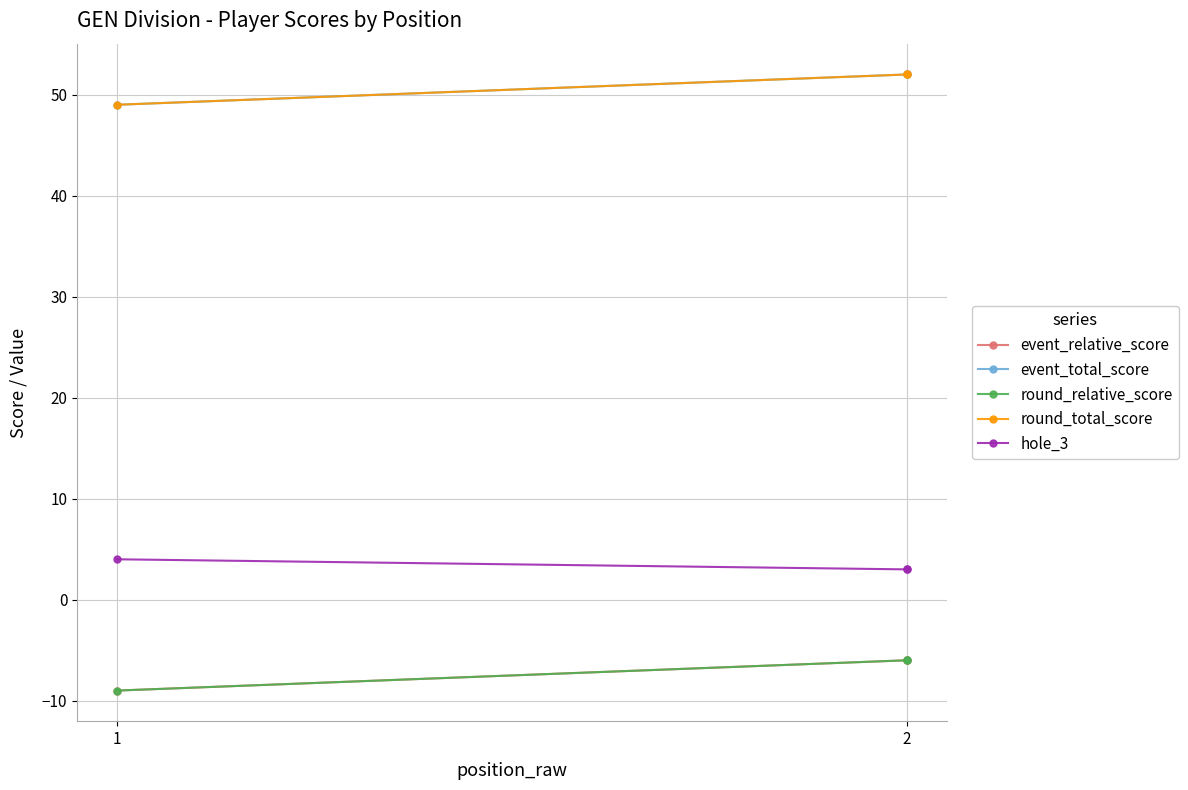

Which series has the largest total across all categories?

event_total_score